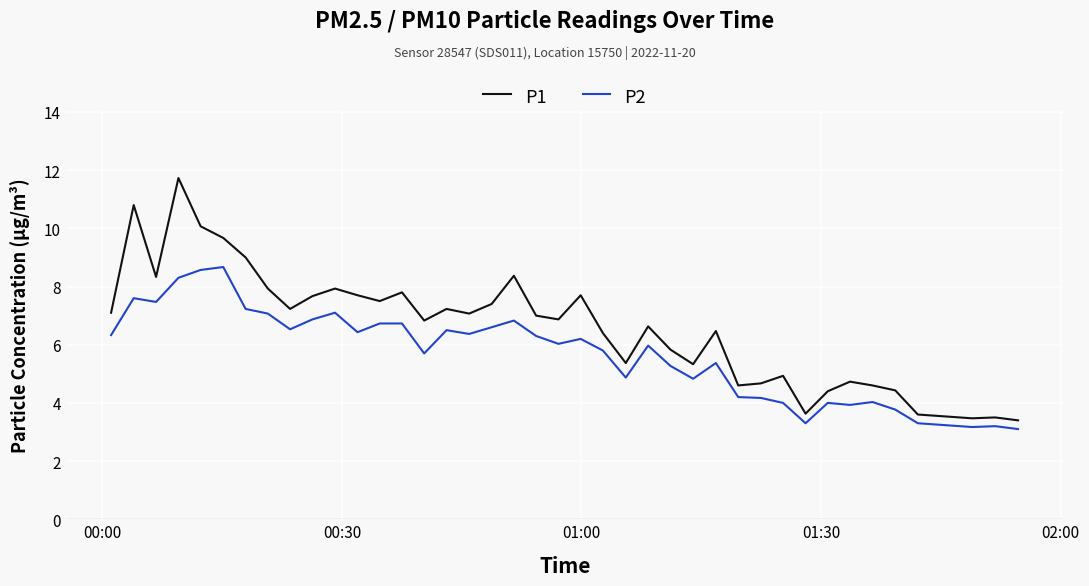

What is the minimum value shown in the chart?

3.1